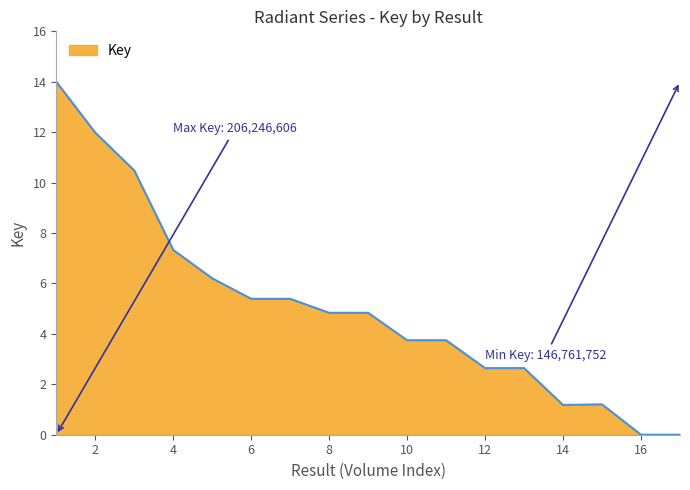

What is the maximum value shown in the chart?

14.0